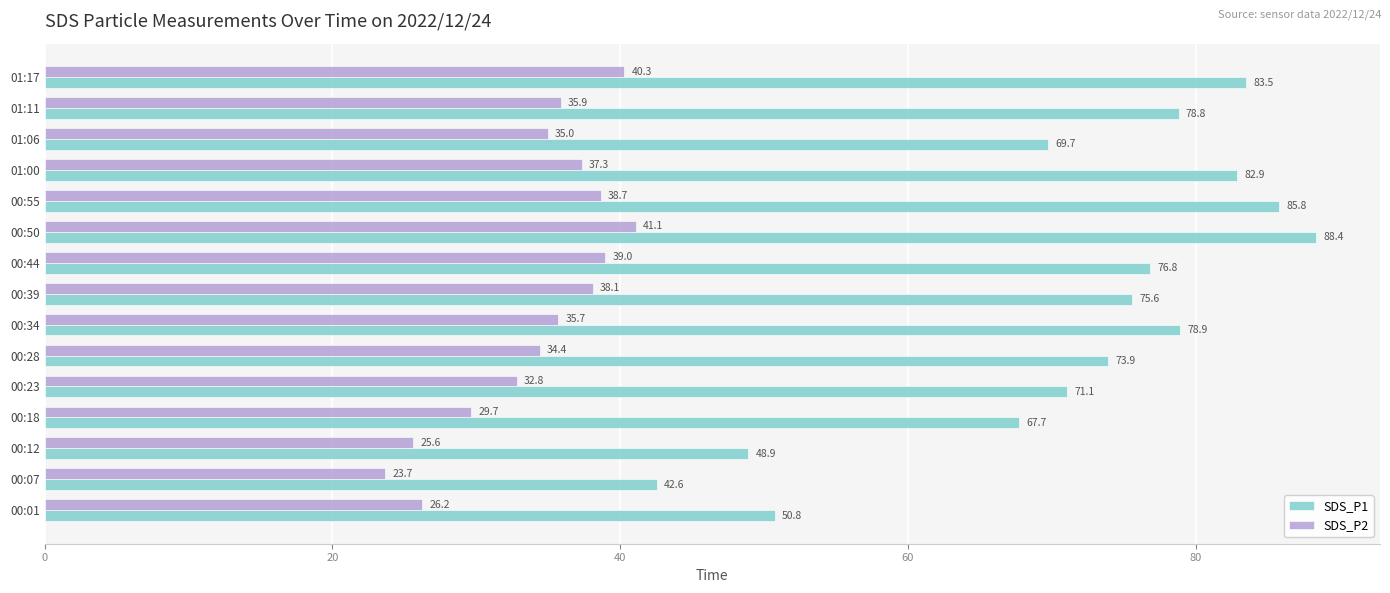

What is the sum of all SDS_P2 values?

513.4